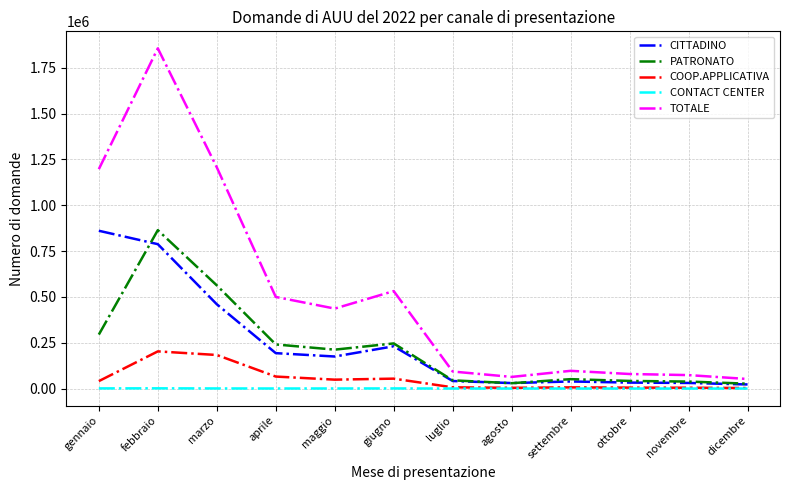

True or false: PATRONATO and COOP.APPLICATIVA intersect in this chart.

False